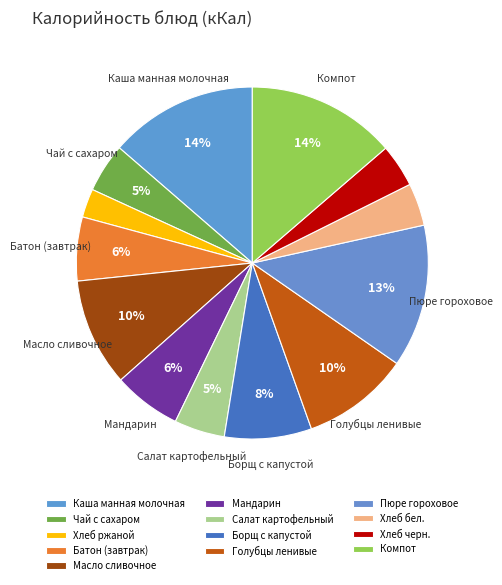

The Хлеб ржаной slice represents 3% of the pie. True or false?

True